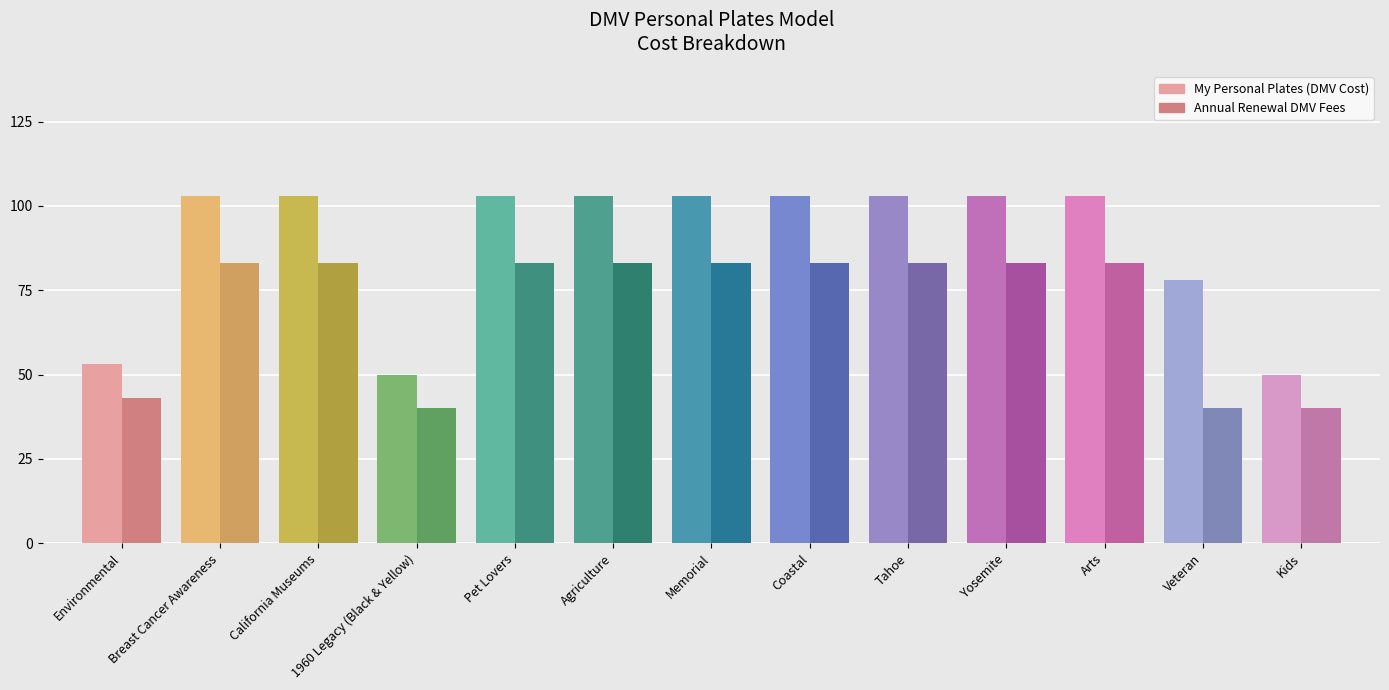

How many bars are there in each group?

2